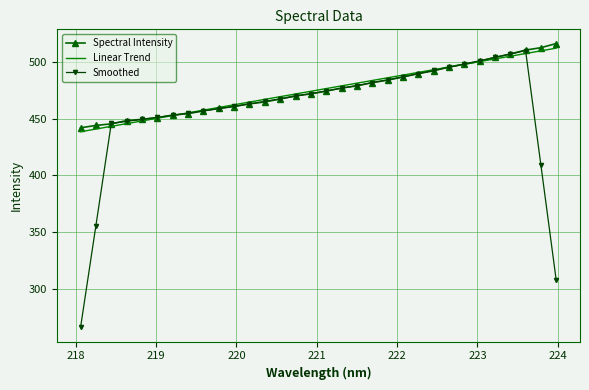

What is the minimum value for Spectral Intensity?

441.9